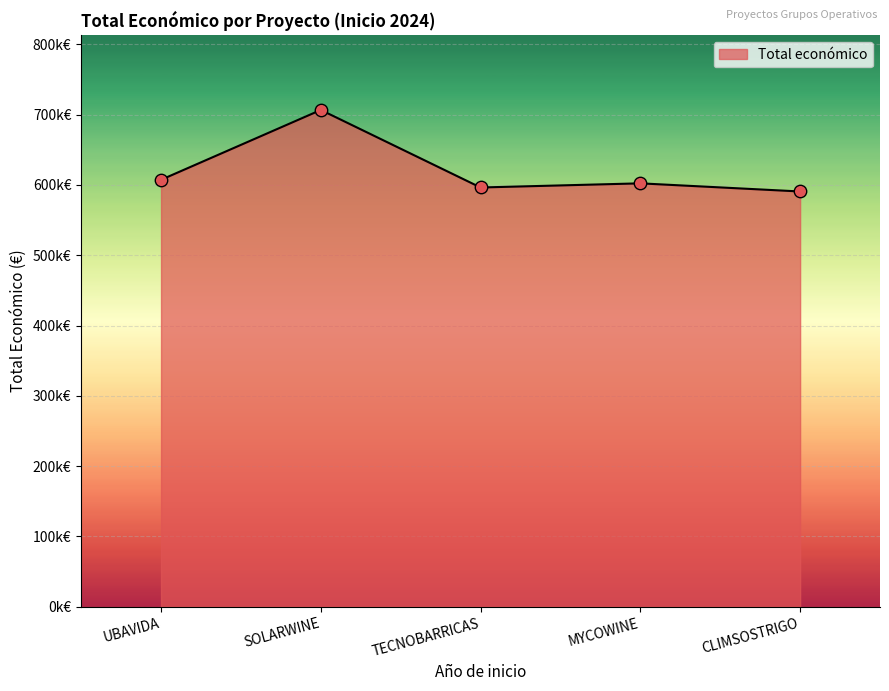

Is this an area chart (filled region under the line)?

Yes